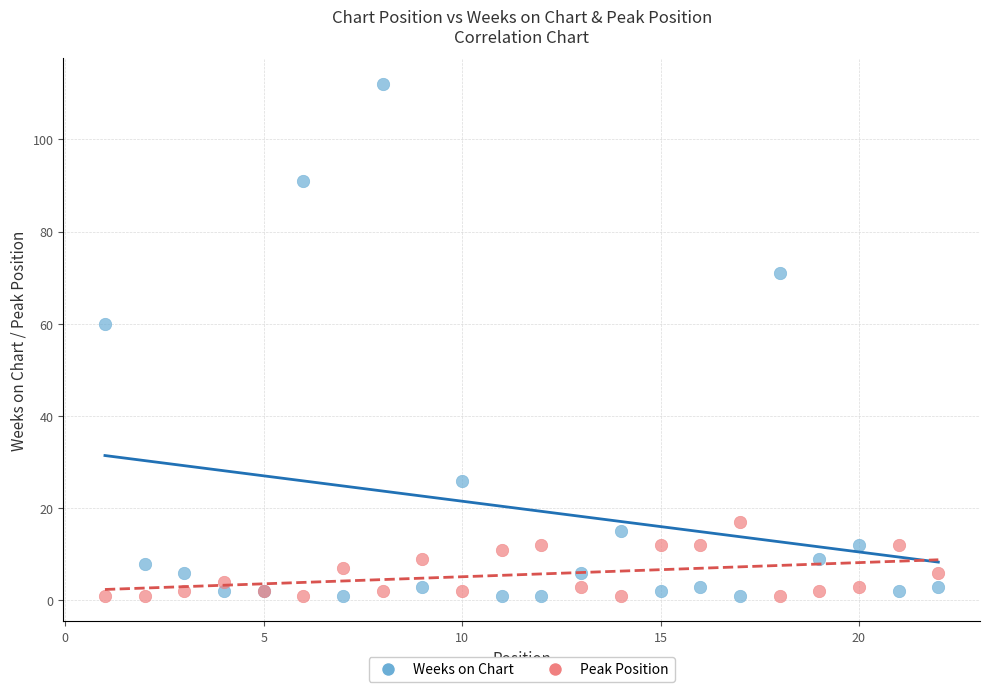

Which series has the widest spread of Y values?

Weeks on Chart